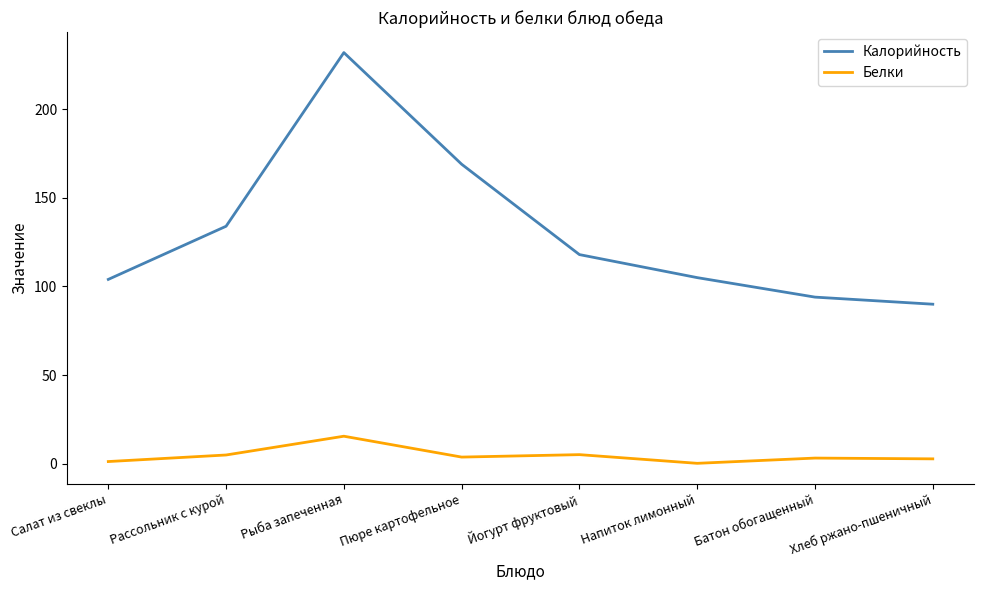

Which category has the highest value in the Белки series?

Рыба запеченная